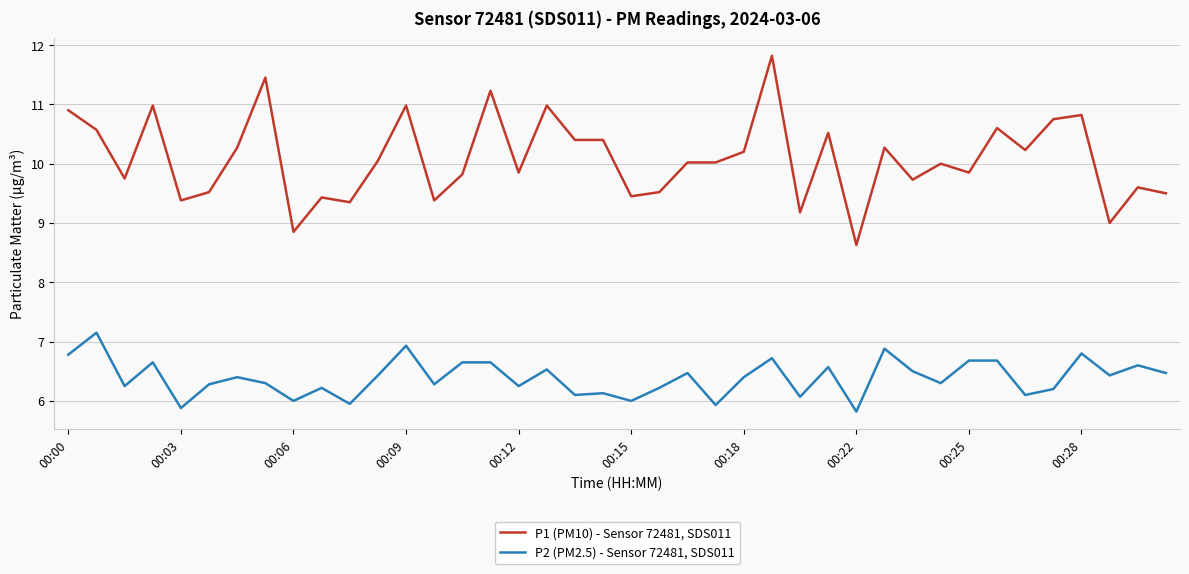

Which series has the widest spread of values?

P1 (PM10) - Sensor 72481, SDS011